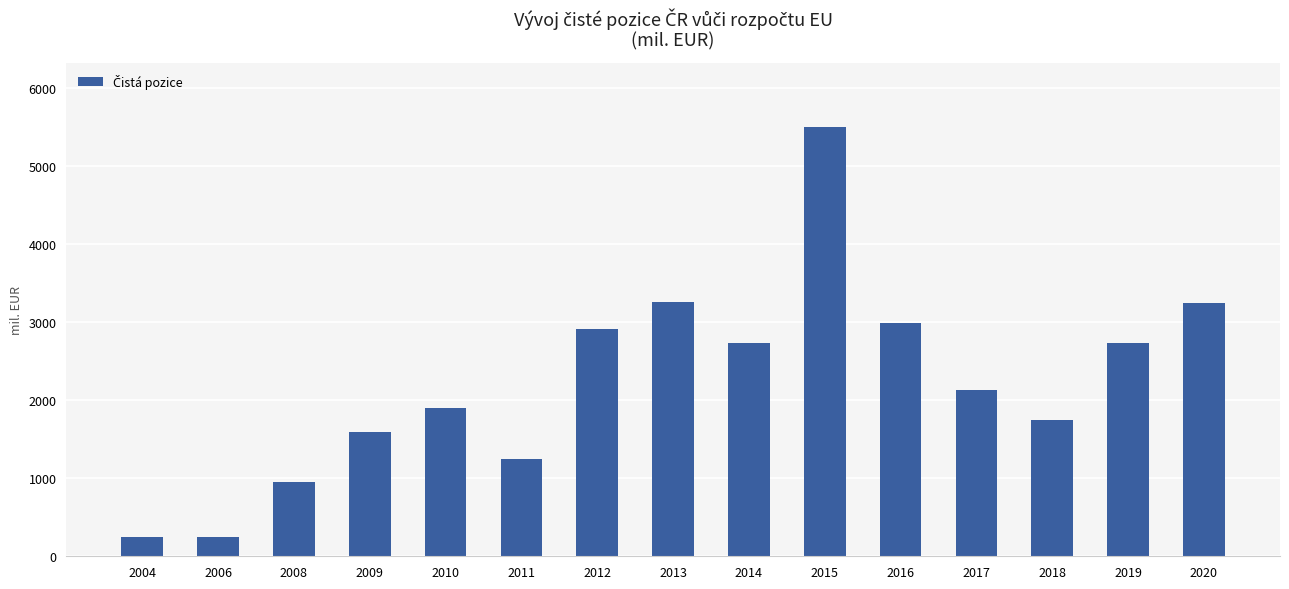

What is the value of the 14th bar from the left?

2725.7